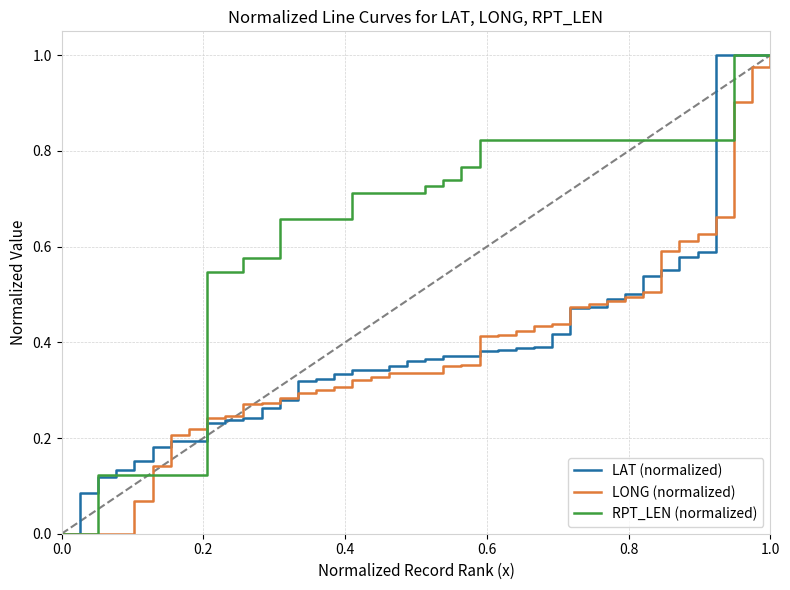

What is the sum of all LONG (normalized) values?

15.1